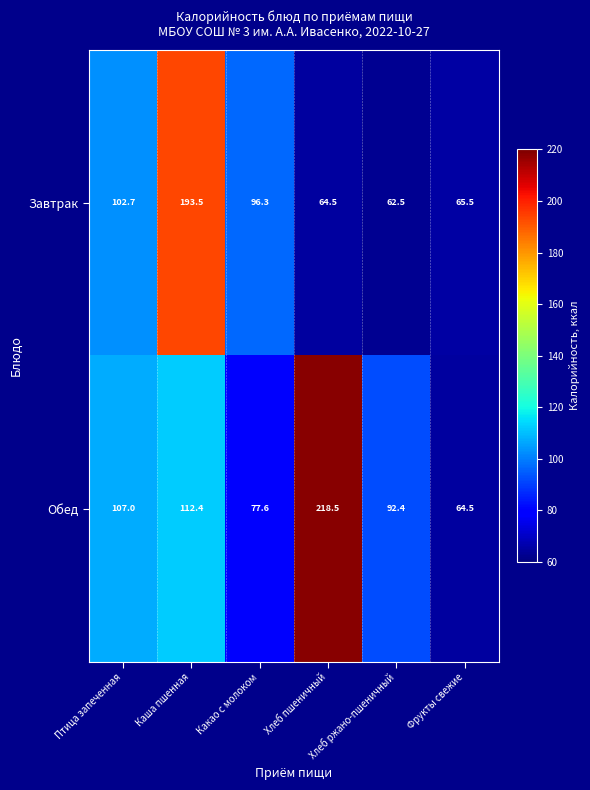

What is the difference between the maximum and minimum values in the Обед series?

154.0